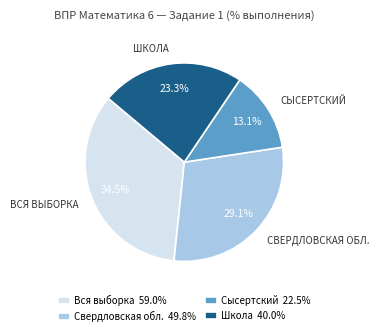

Is Свердловская обл. the majority of the pie?

No